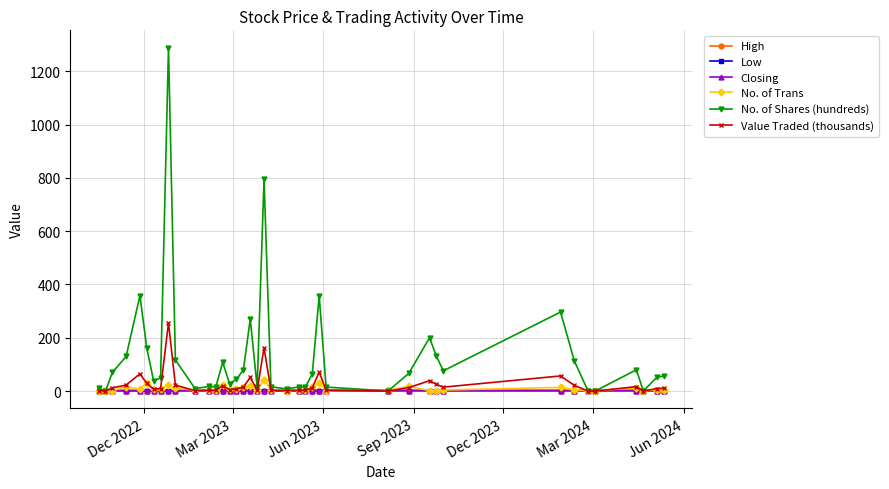

True or false: Low has more than 2 points higher than both neighbors.

True